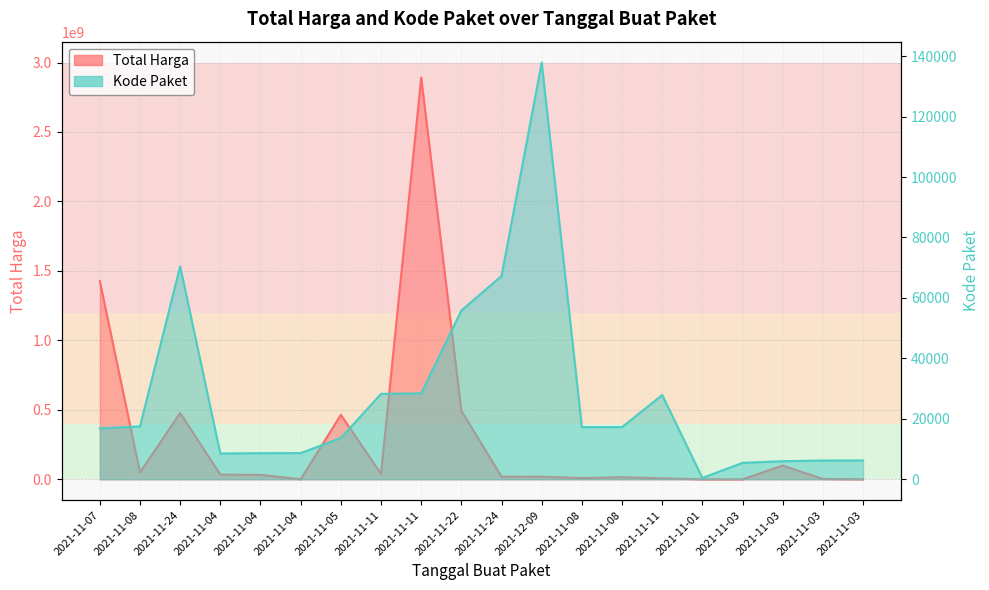

What is the spread (max minus min) of values at 2021-11-07?

1425851077